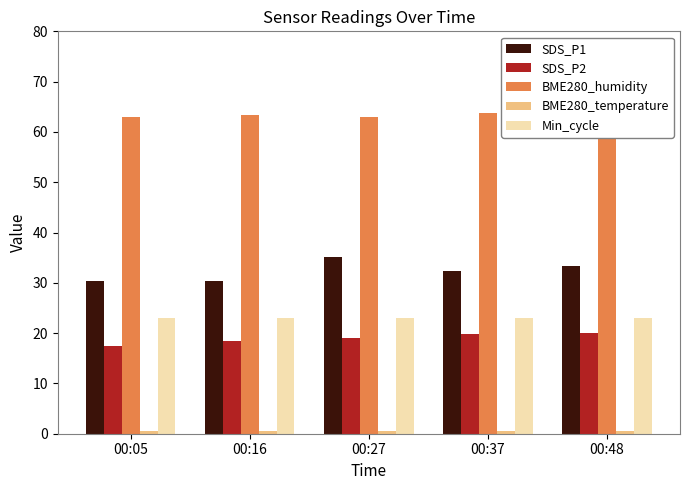

How many bars are there in total?

25